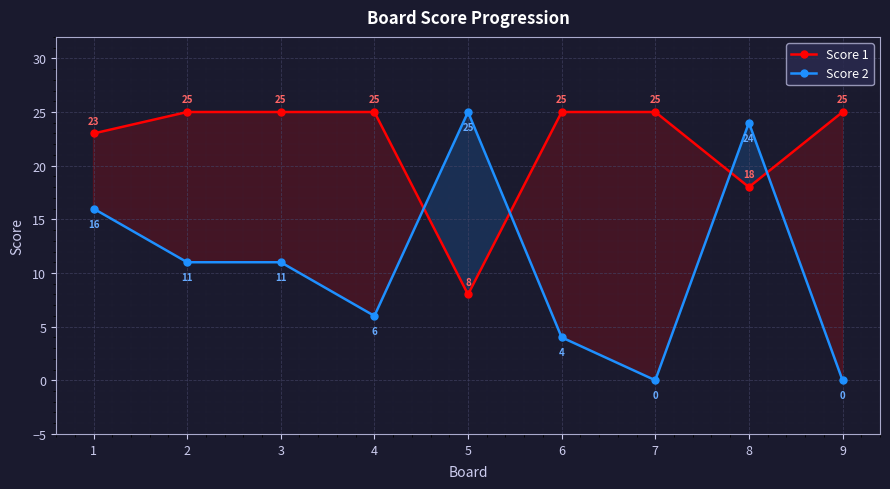

How many lines are shown in the chart?

2